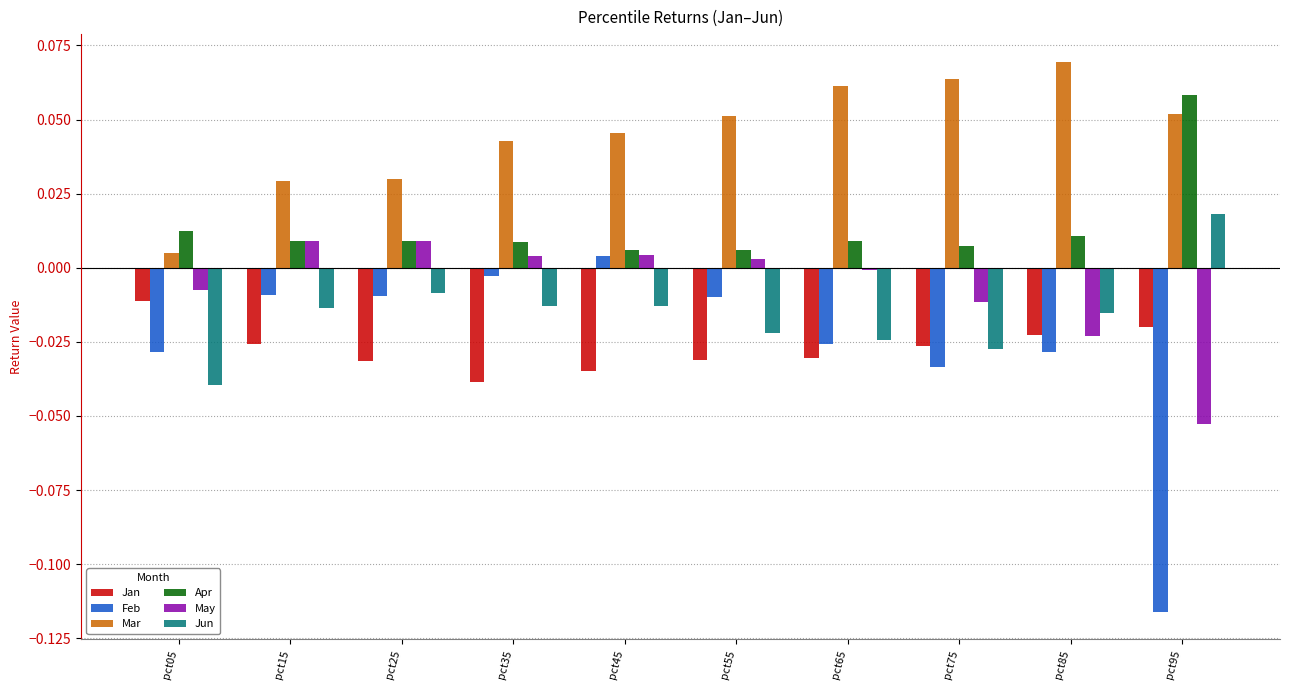

Is the value of Mar at pct65 greater than the value of Jan at pct15?

Yes